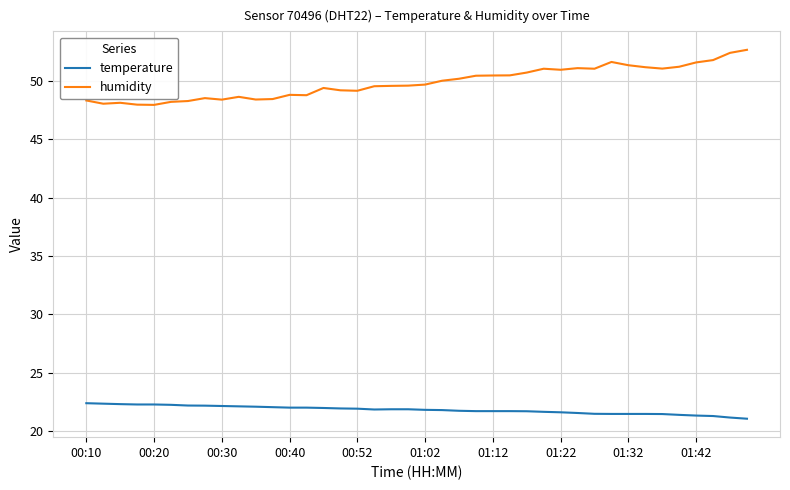

What is the lowest value of the temperature series?

21.1